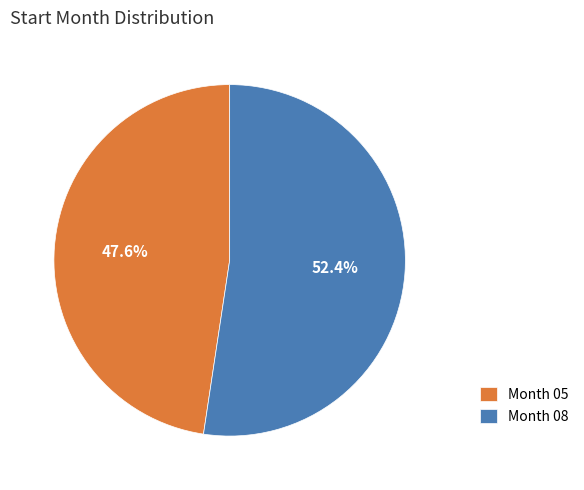

How many slices are in this pie chart?

2